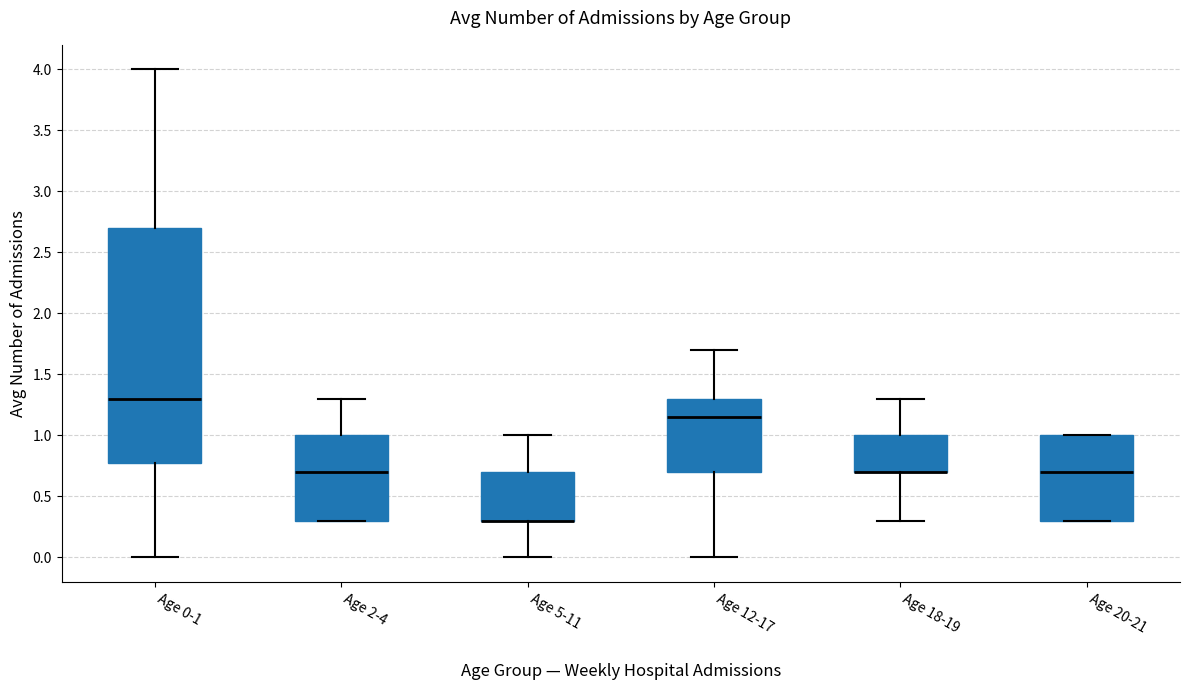

Comparing the boxes themselves (not the whiskers), which one is the tallest?

Age 0-1